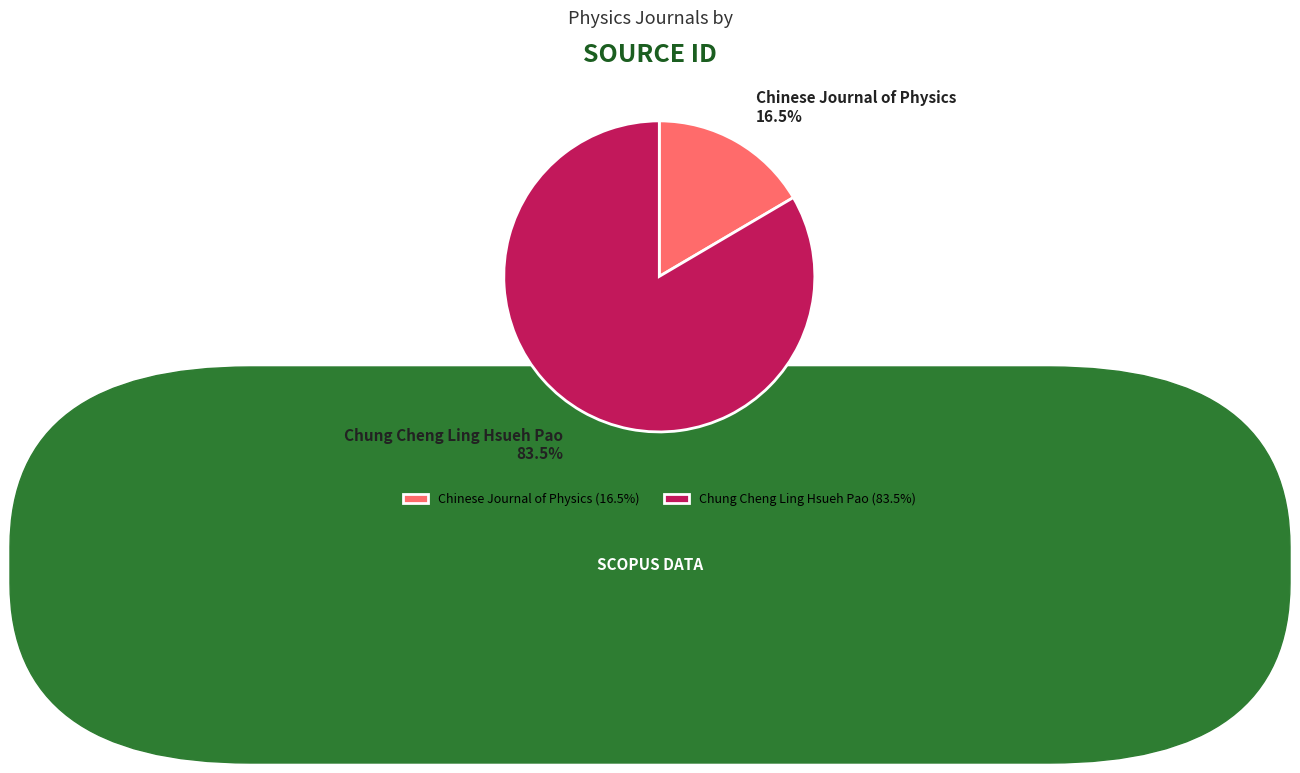

Which has a higher value, Chung Cheng Ling Hsueh Pao or Chinese Journal of Physics?

Chung Cheng Ling Hsueh Pao